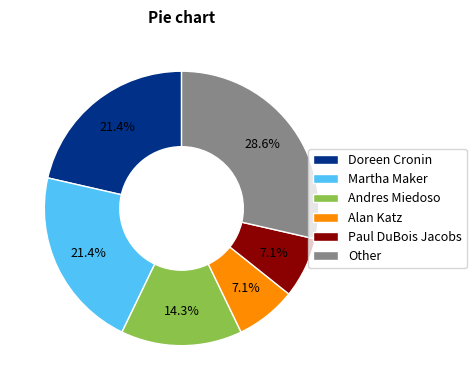

How many segments does this pie chart have?

6